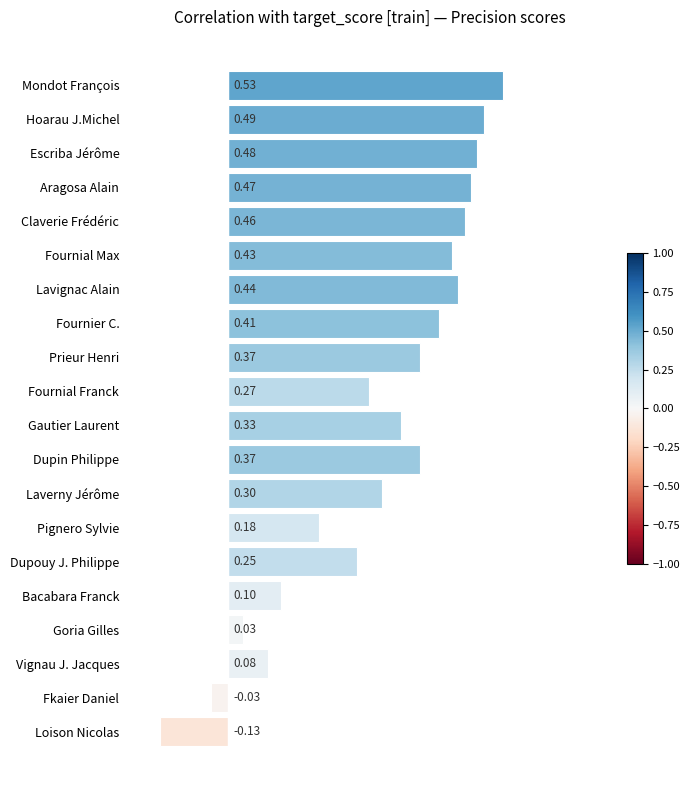

What is the average value?

0.3